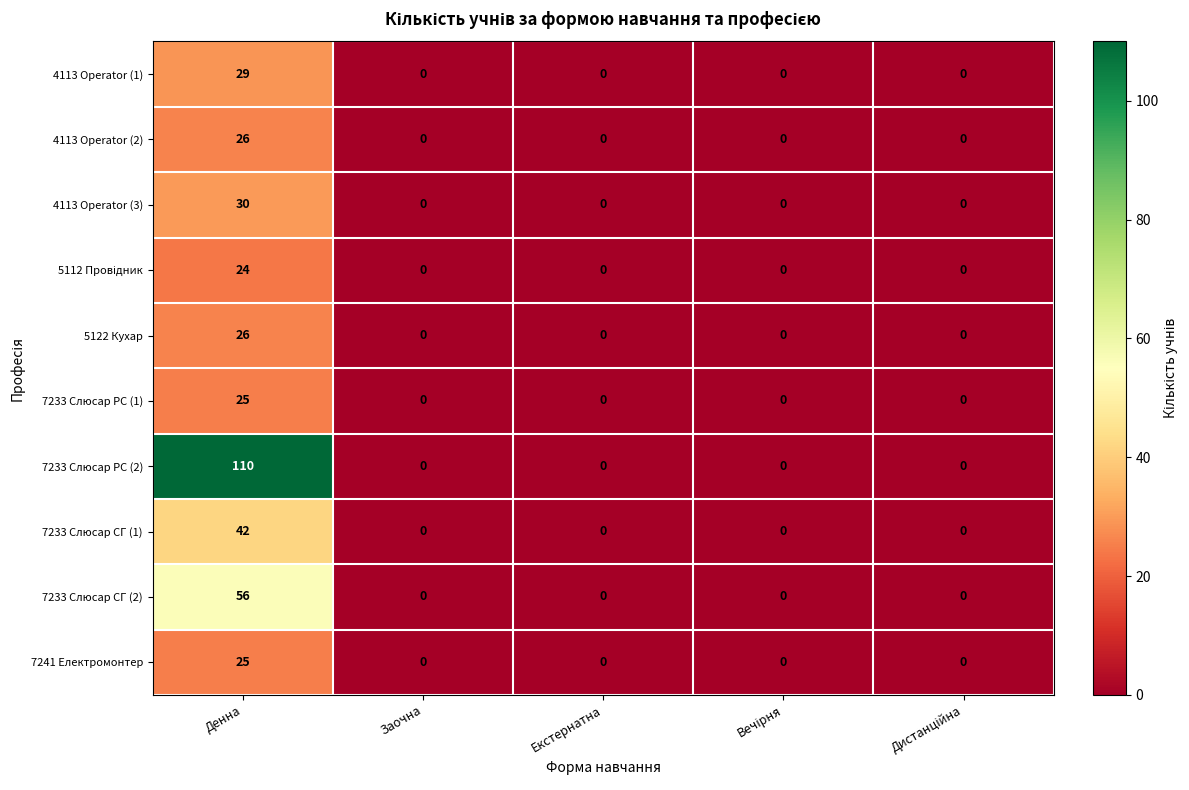

Is it true that 7233 Слюсар РС (1) equals 0 at Заочна?

True